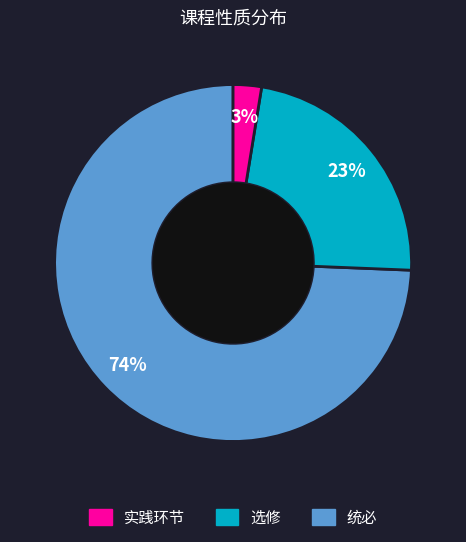

To the nearest percent, what is the average slice percentage?

33%